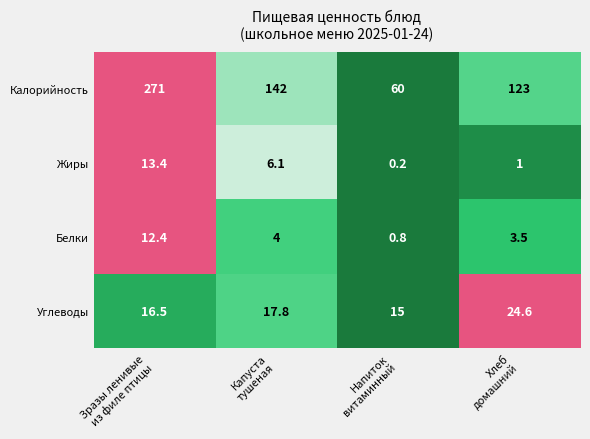

Rank the series by their maximum value, from highest to lowest.

Калорийность, Углеводы, Жиры, Белки